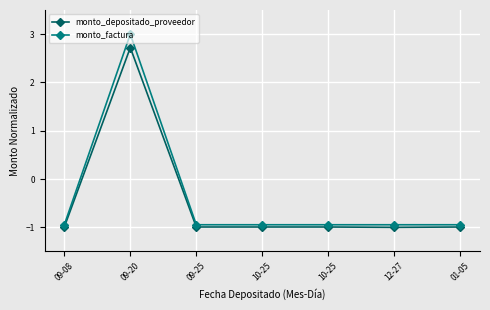

What is the minimum value shown in the chart?

-1.0